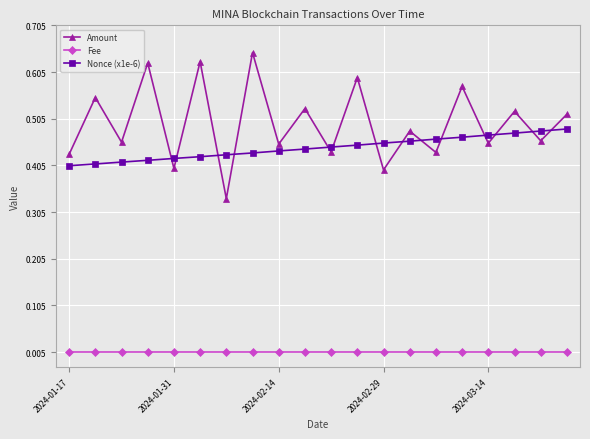

Which series has the largest range (max minus min)?

Amount